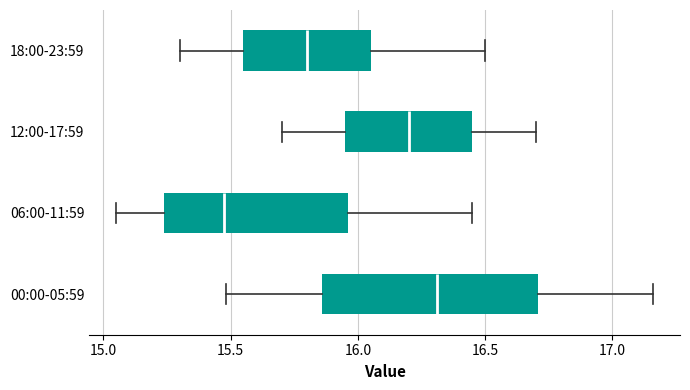

Reading bottom to top, read every box against the x-axis: the position of its median line, the range the box covers, and the ends of its whiskers. The values are not printed on the chart, so give them approximately, as read against the axis.

00:00-05:59: median 16.30, box 15.85 to 16.70, whiskers 15.50 to 17.15
06:00-11:59: median 15.50, box 15.25 to 15.95, whiskers 15.05 to 16.45
12:00-17:59: median 16.20, box 15.95 to 16.45, whiskers 15.70 to 16.70
18:00-23:59: median 15.80, box 15.55 to 16.05, whiskers 15.30 to 16.50